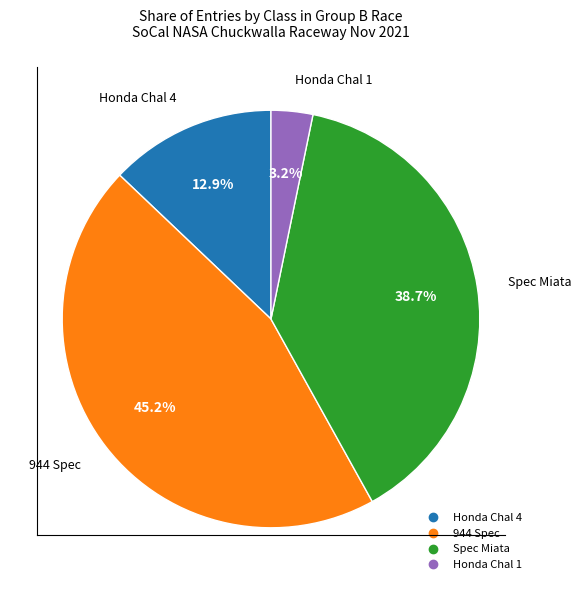

What is the smallest slice in the pie chart?

Honda Chal 1